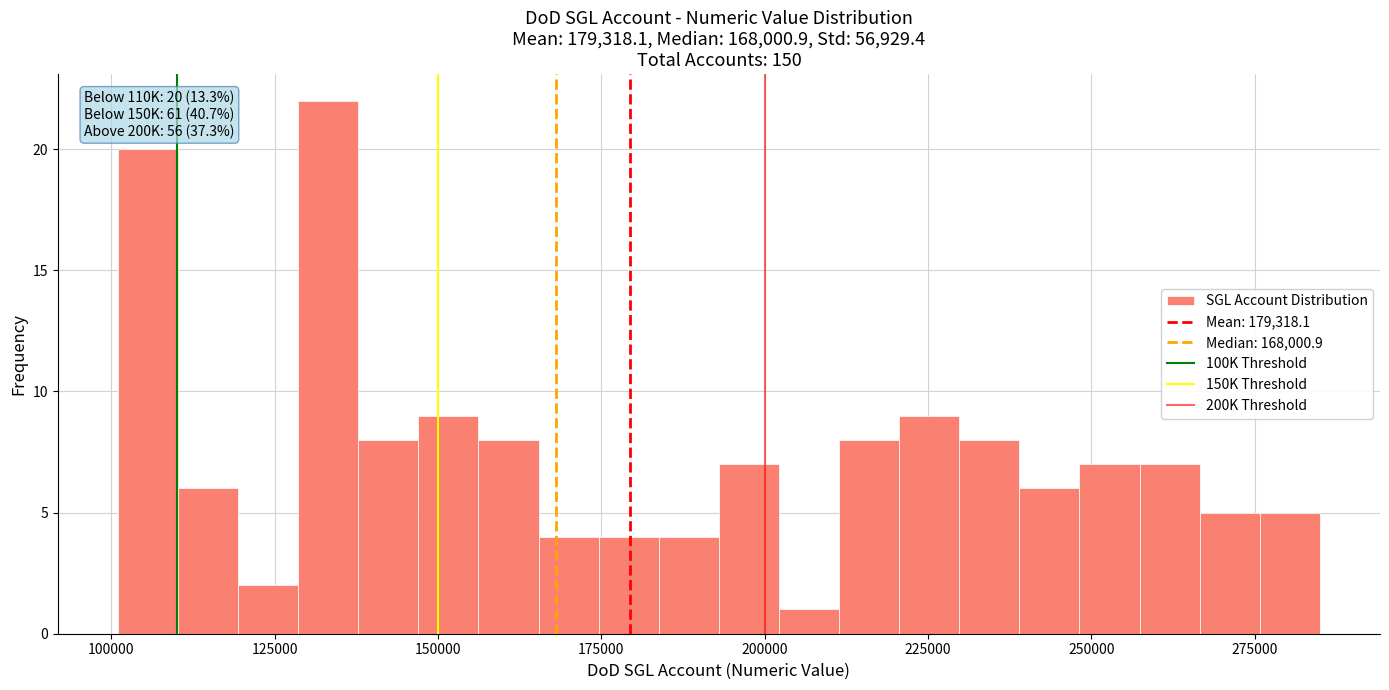

Read against the x-axis, roughly where is the centre of the tallest bar?

135000